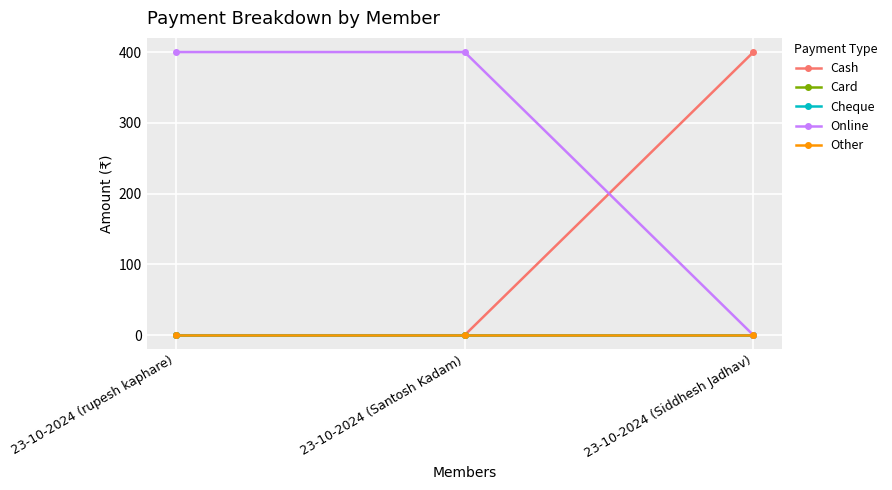

Is this an area chart (filled region under the line)?

No